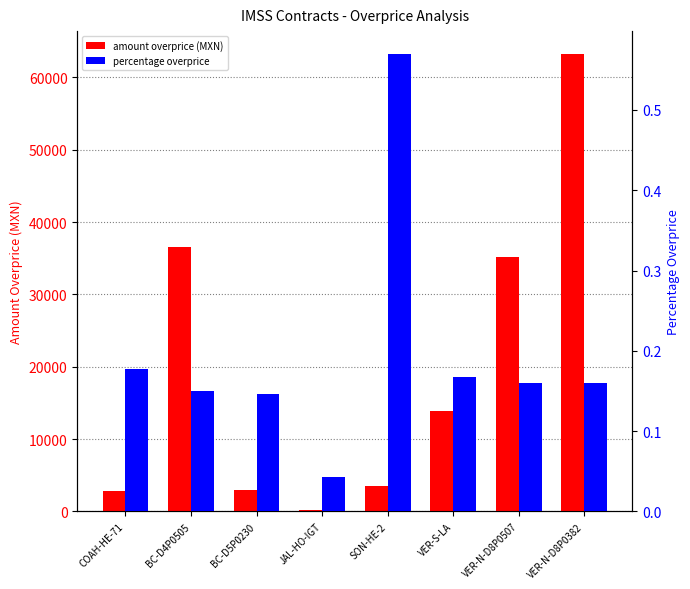

How many distinct data groups are displayed?

2